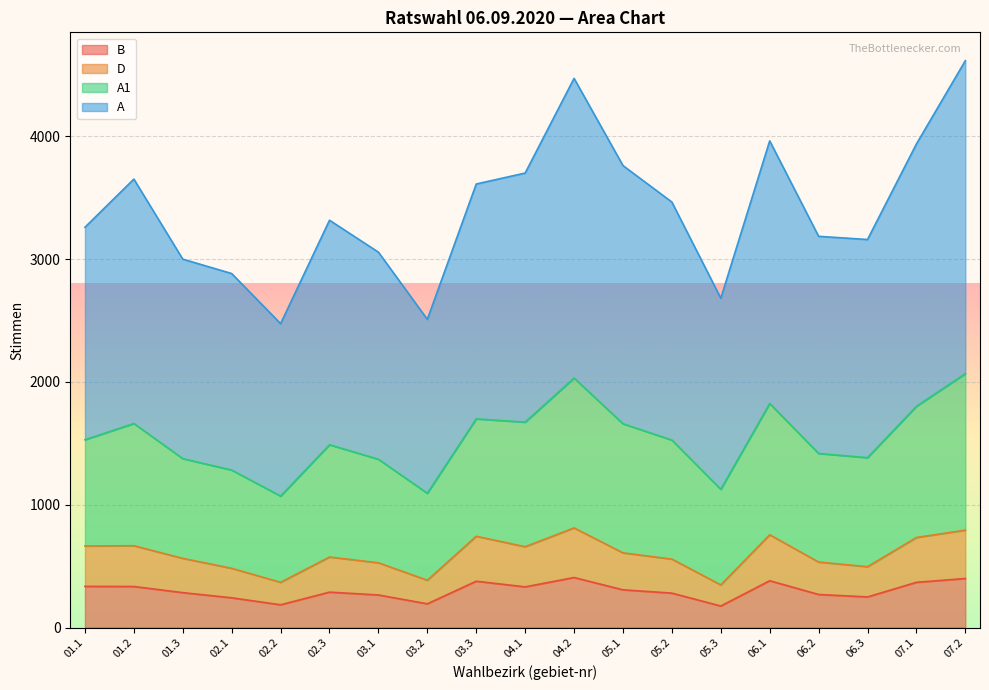

What is the difference between the highest and lowest values at 05.1?

3454